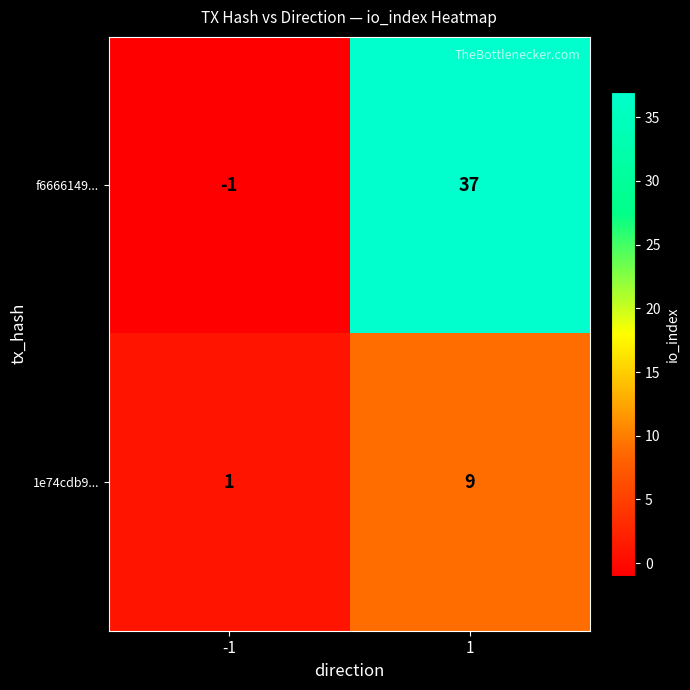

Reading right to left, what are all the values shown in this chart?

f6666149...: 1=37	-1=-1
1e74cdb9...: 1=9	-1=1